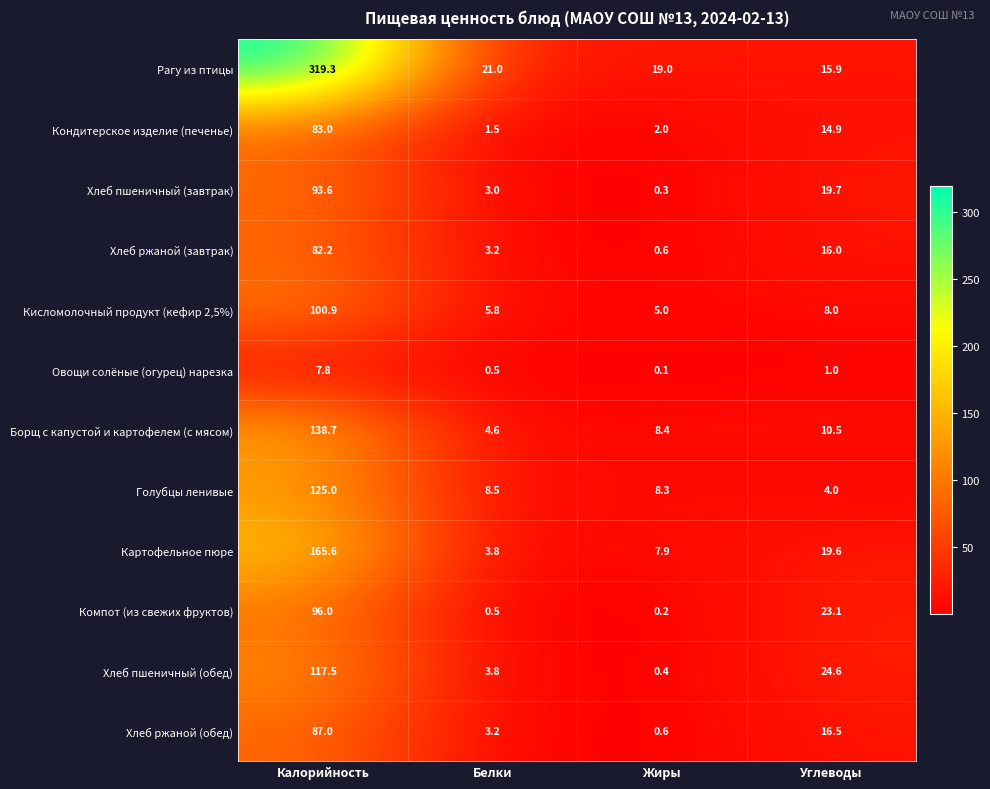

Where does the Кисломолочный продукт (кефир 2,5%) series first go above 8?

Калорийность